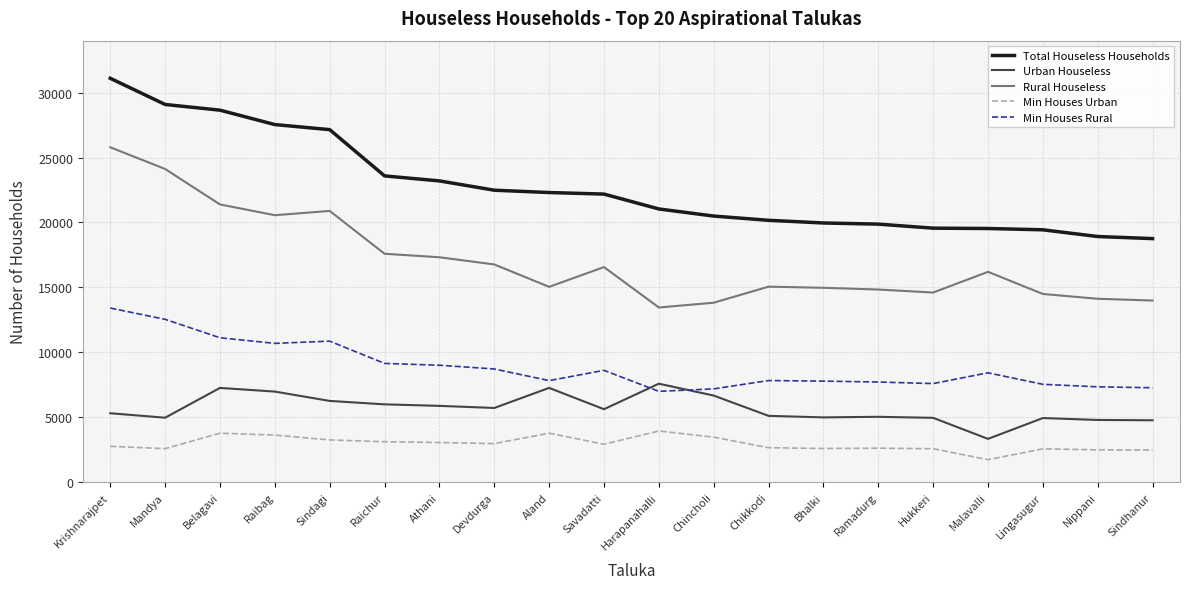

What are all the series names shown in the legend?

Total Houseless Households, Urban Houseless, Rural Houseless, Min Houses Urban, Min Houses Rural